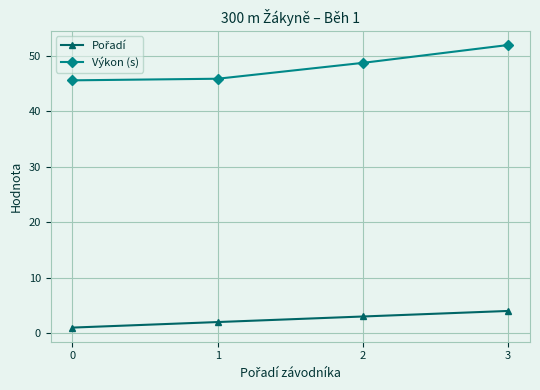

What is the total value across all series at 1?

47.9